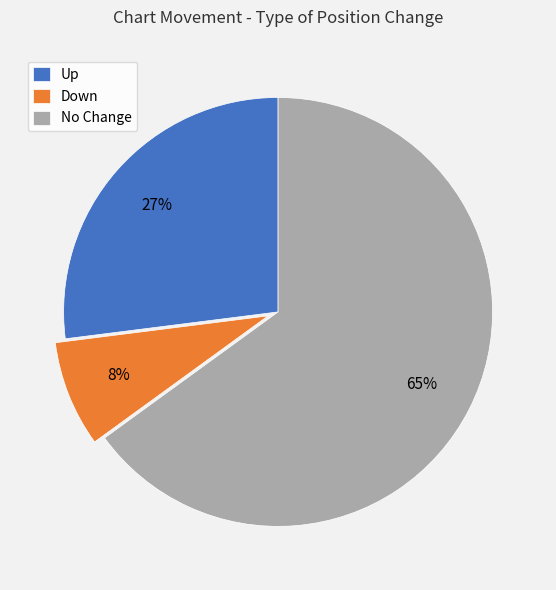

How many slices are in this pie chart?

3